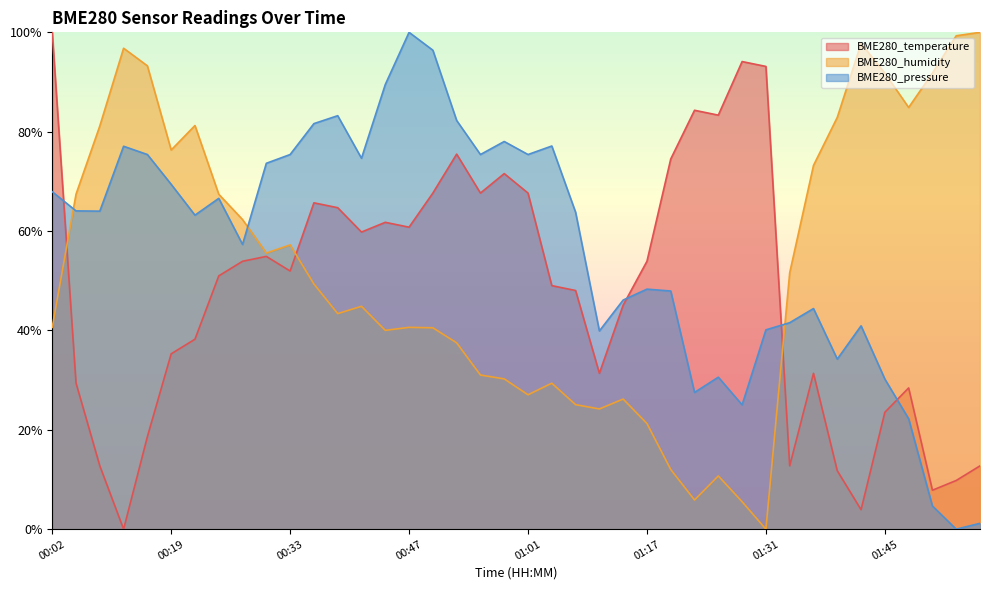

At which label does BME280_temperature reach its minimum?

00:14